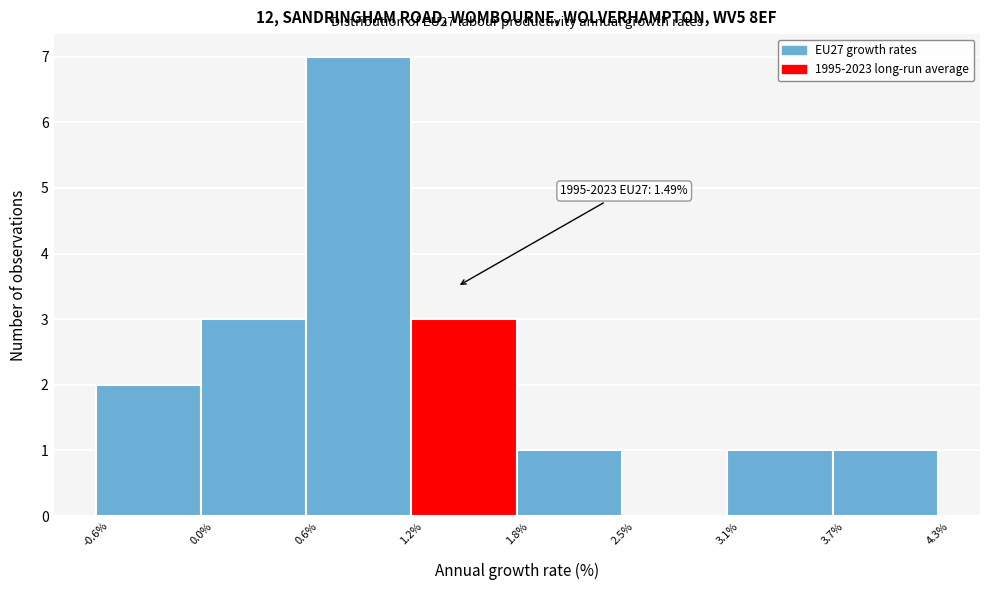

Which range on the x-axis has the tallest bar?

0.6% to 1.2%